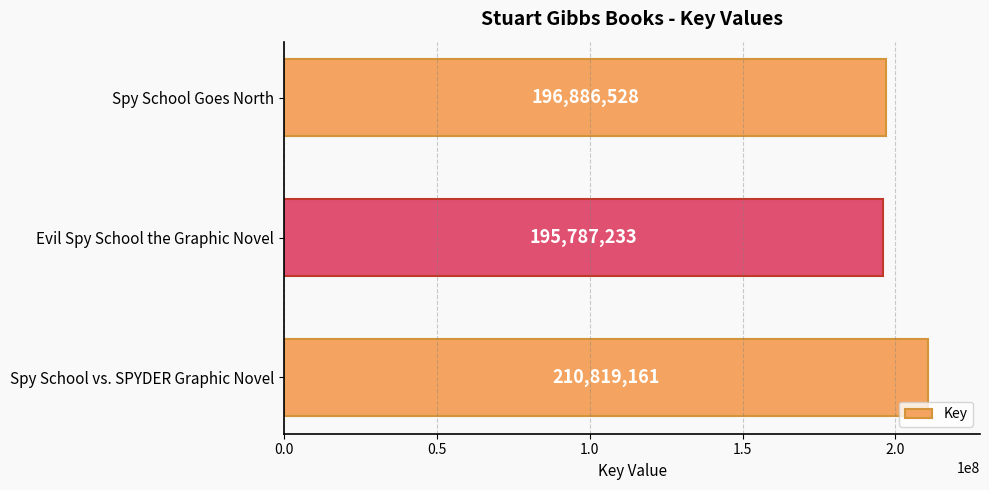

The value at Spy School vs. SPYDER Graphic Novel is 210819161. True or false?

True